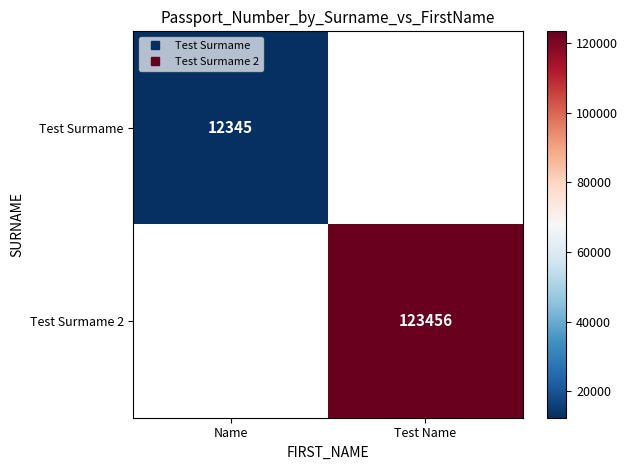

Rank the categories by Test Surmame value from highest to lowest.

Name, Test Name